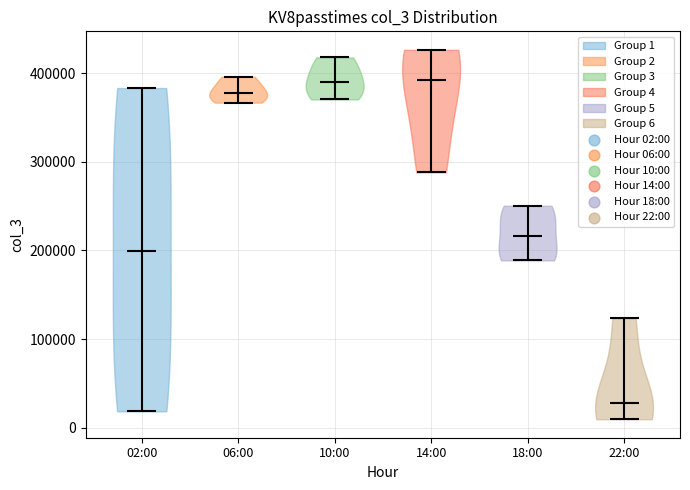

What is the highest point the violin for 18:00 reaches on the y-axis? The values are not printed on the chart, so give them approximately, as read against the axis.

250000